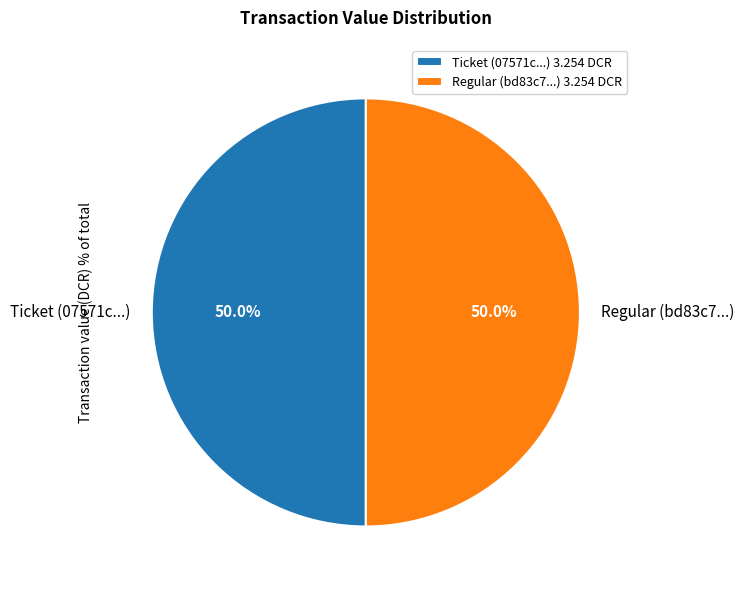

What percentage is NOT represented by Regular (bd83c7...)?

50.0%